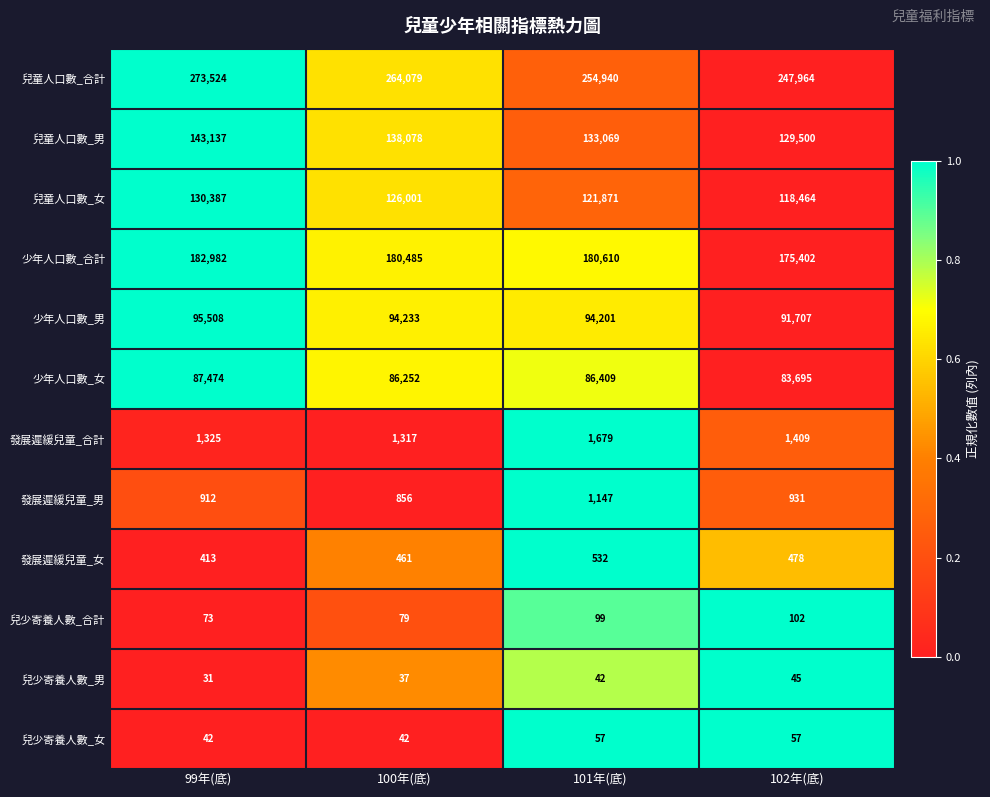

Where does the 發展遲緩兒童_合計 series first go above 1409?

101年(底)